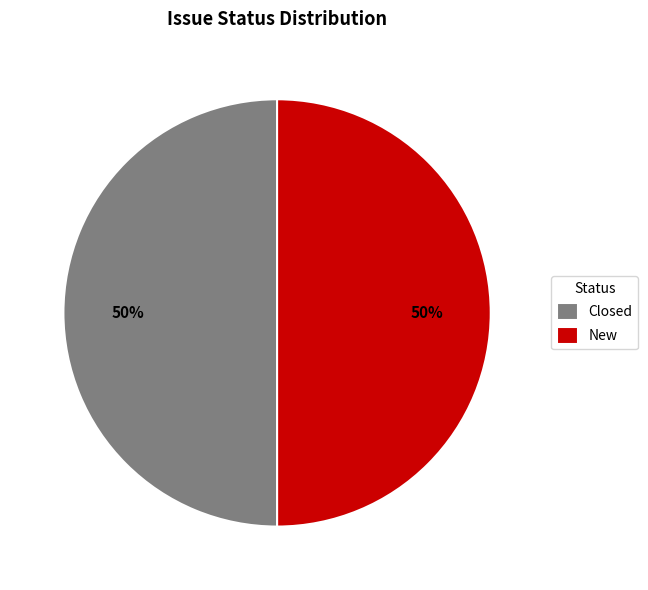

How many slices are in this pie chart?

2